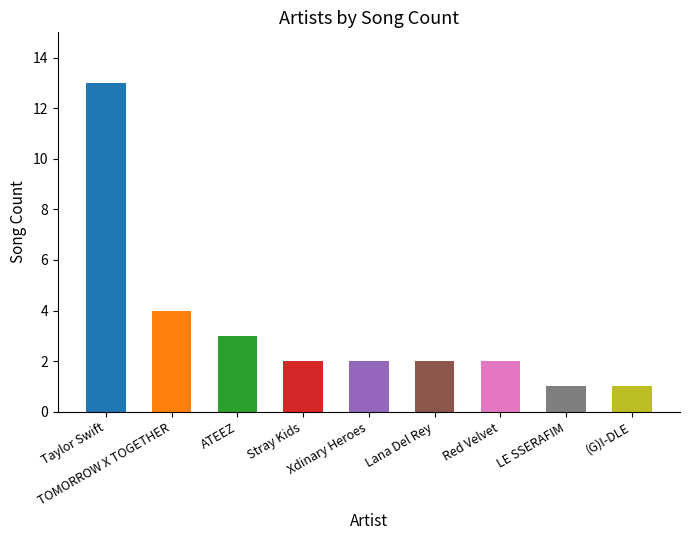

List the labels in order of value, largest first.

Taylor Swift, TOMORROW X TOGETHER, ATEEZ, Stray Kids, Xdinary Heroes, Lana Del Rey, Red Velvet, LE SSERAFIM, (G)I-DLE